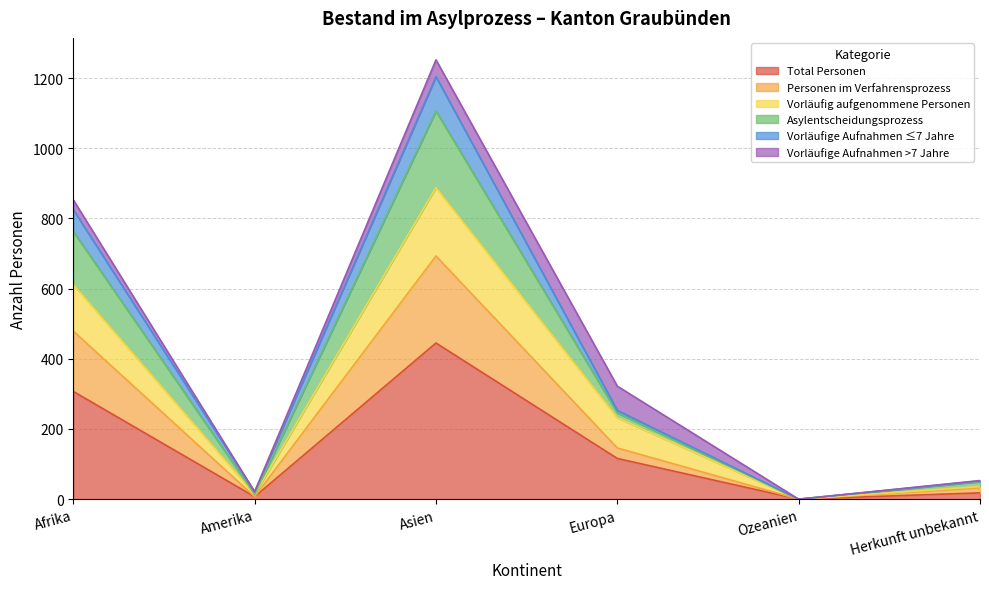

True or false: Vorläufige Aufnahmen ≤7 Jahre has more than 2 interior local peaks.

False